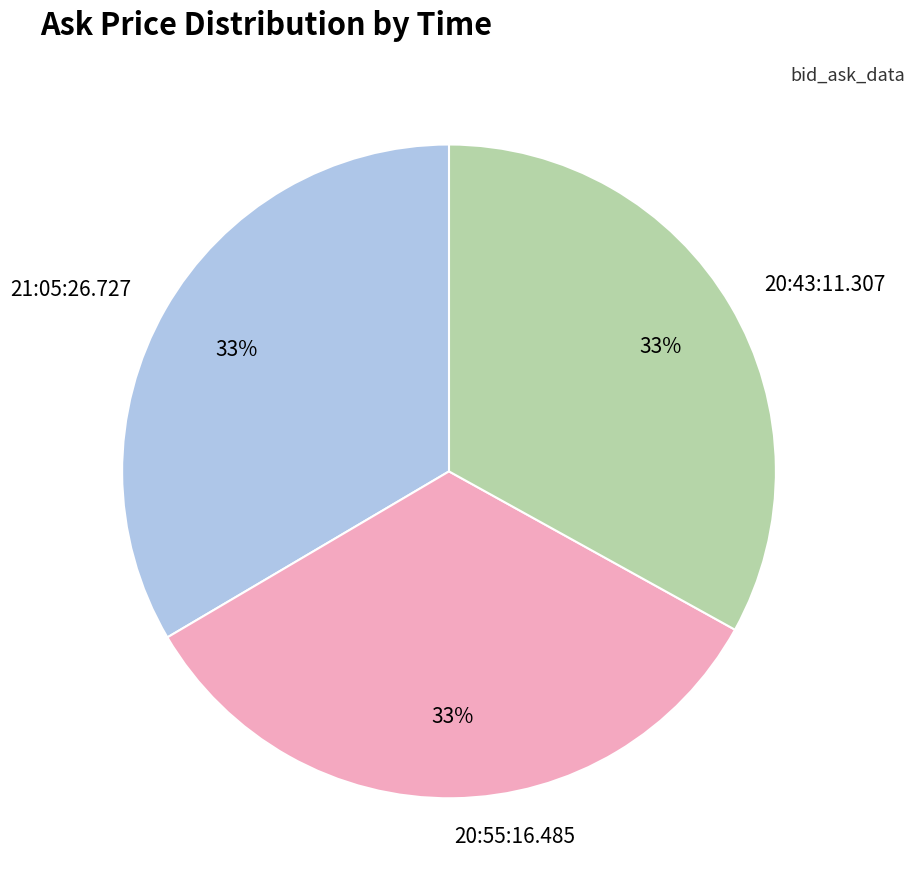

How many slices are in this pie chart?

3